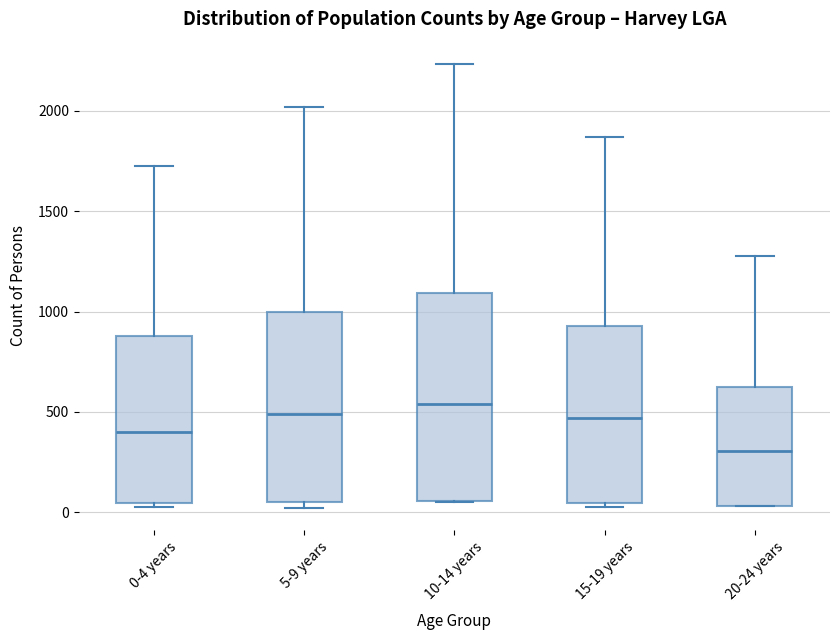

Where does the median line of the box for 20-24 years sit on the y-axis? The values are not printed on the chart, so give them approximately, as read against the axis.

300